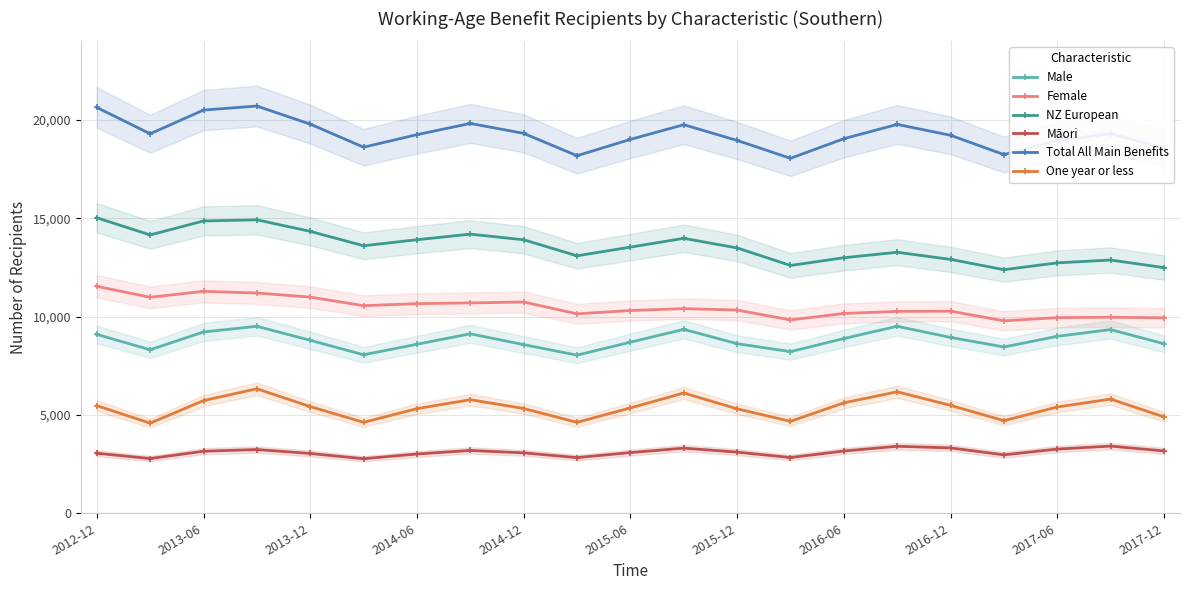

How many values in the Māori series are below 3110?

10